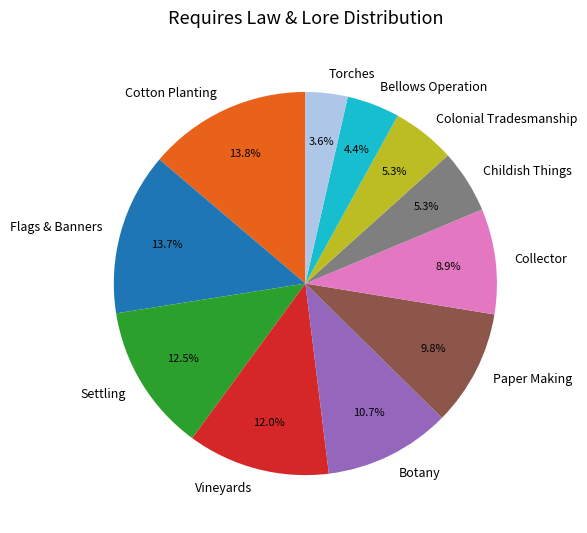

Does any single category account for the majority?

No